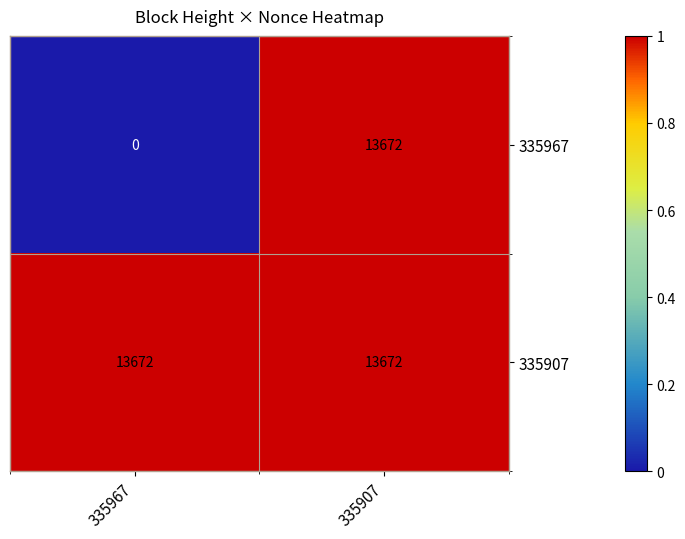

Between 335967 and 335907, which series saw the biggest shift?

335967